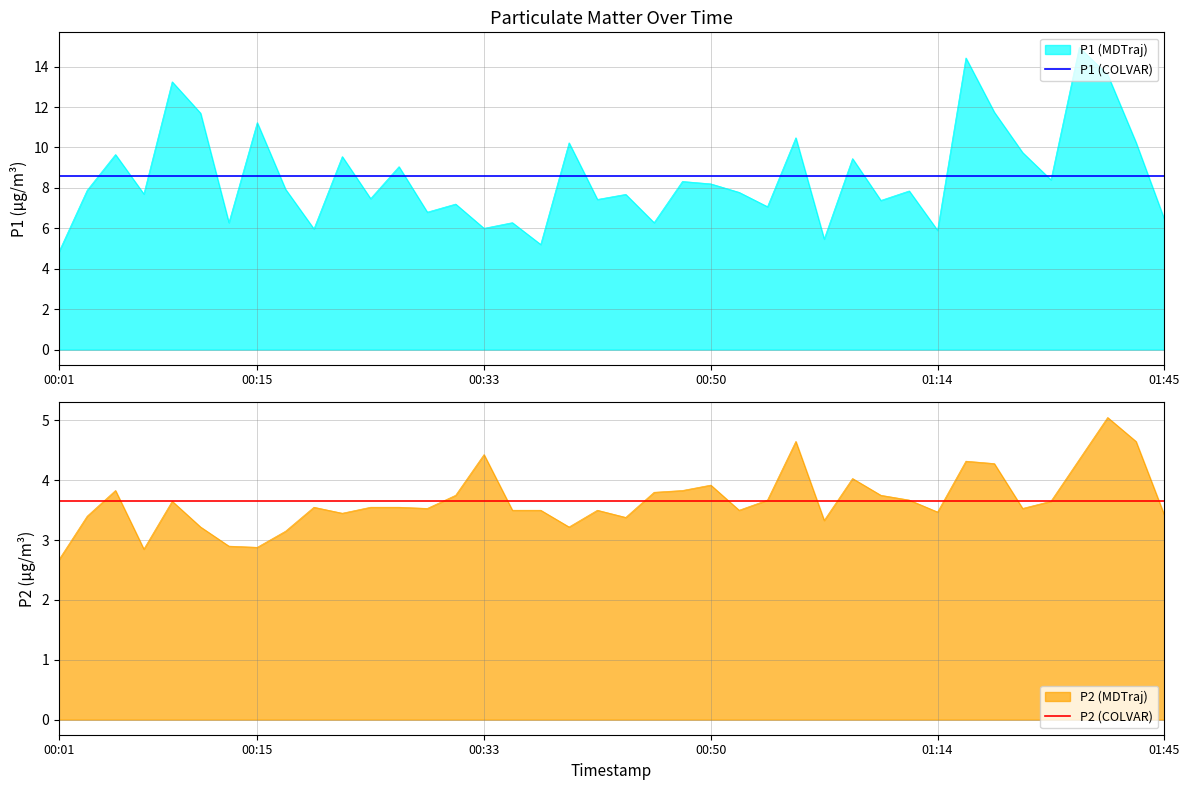

The P1 (COLVAR) series shows 12.0 at 20. True or false?

False